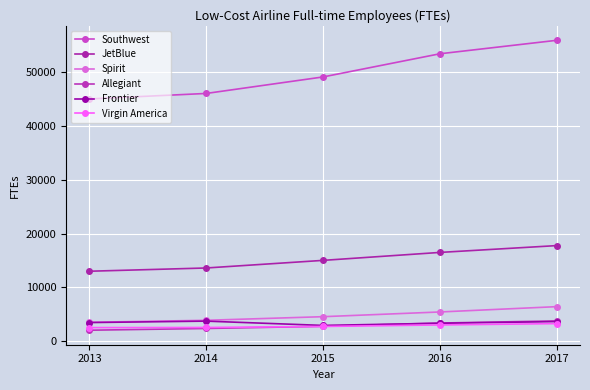

What is the average value of the Southwest series?

49961